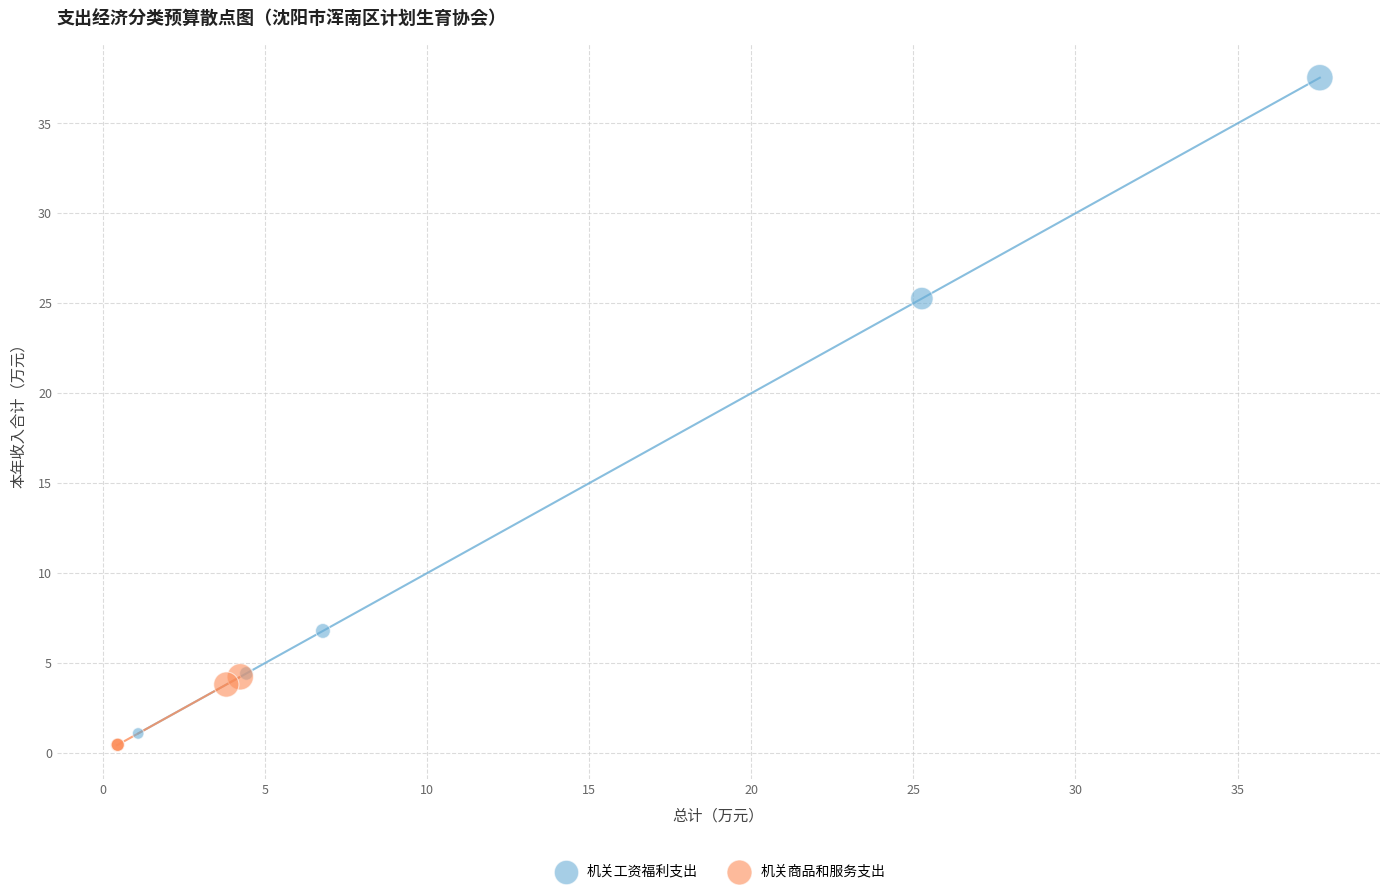

Which series reaches the maximum Y coordinate?

机关工资福利支出